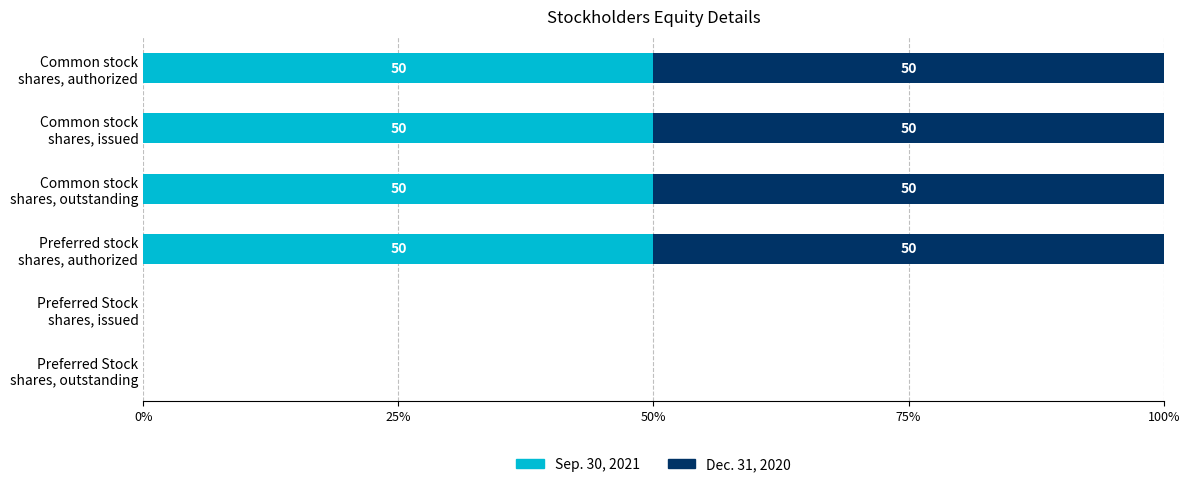

What is the maximum value for Sep. 30, 2021?

50